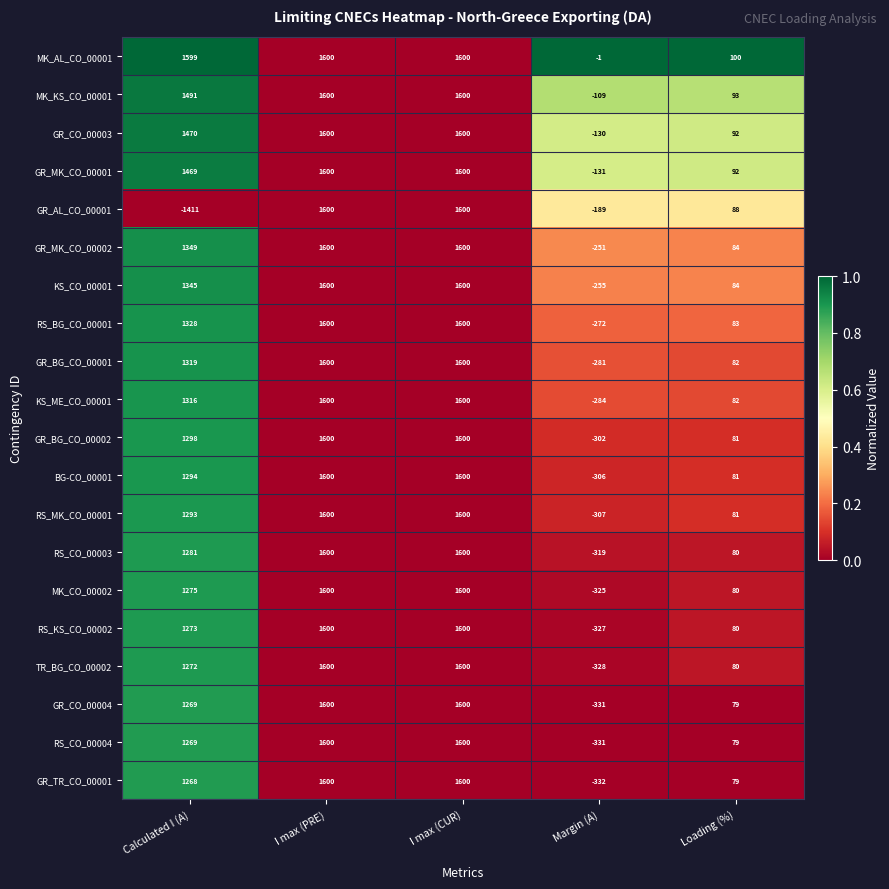

Which series has the largest total across all categories?

MK_AL_CO_00001